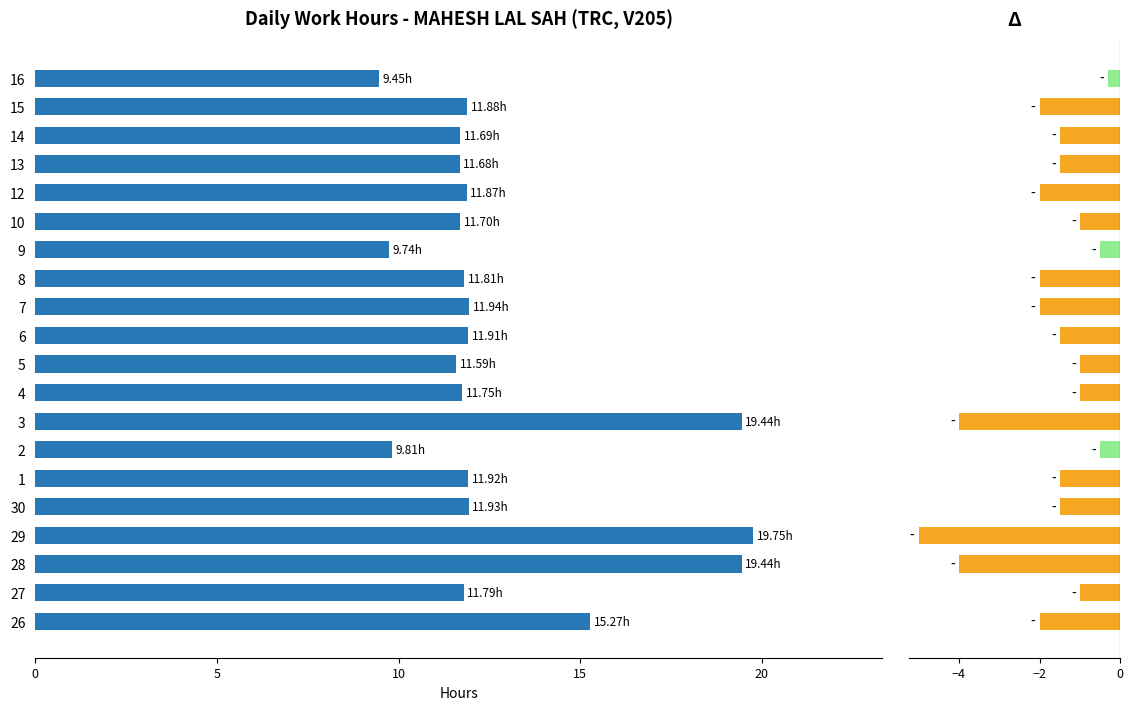

Are the bars horizontal?

Yes